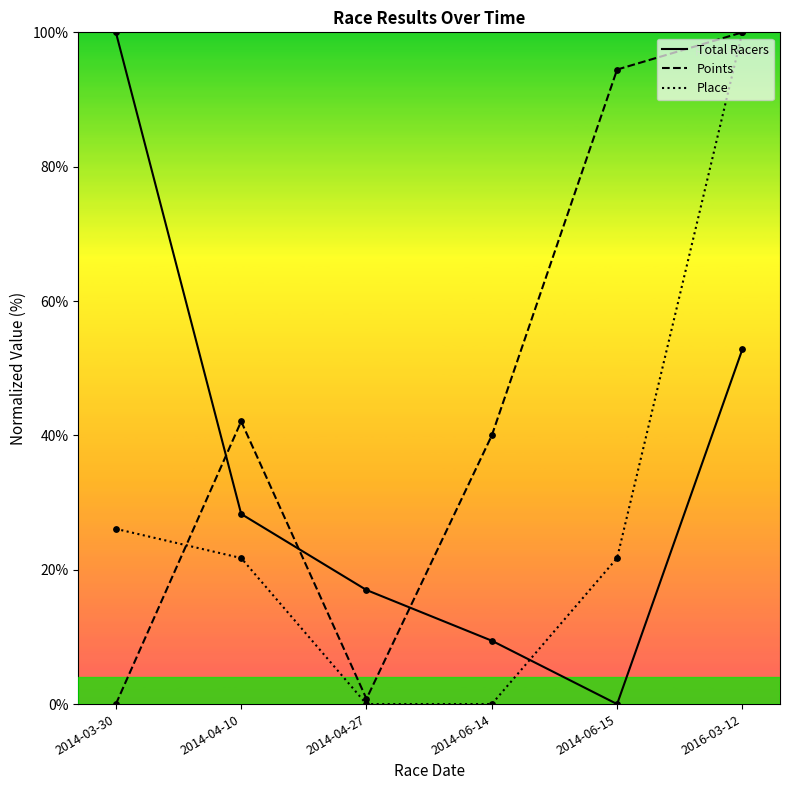

Which series has the largest total across all categories?

Points